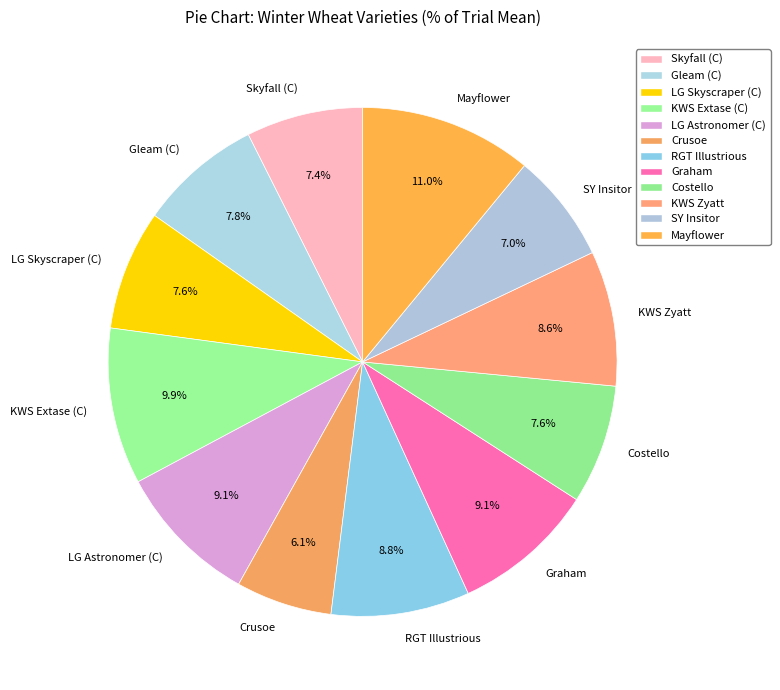

Combined, do RGT Illustrious and Crusoe account for over 50%?

No